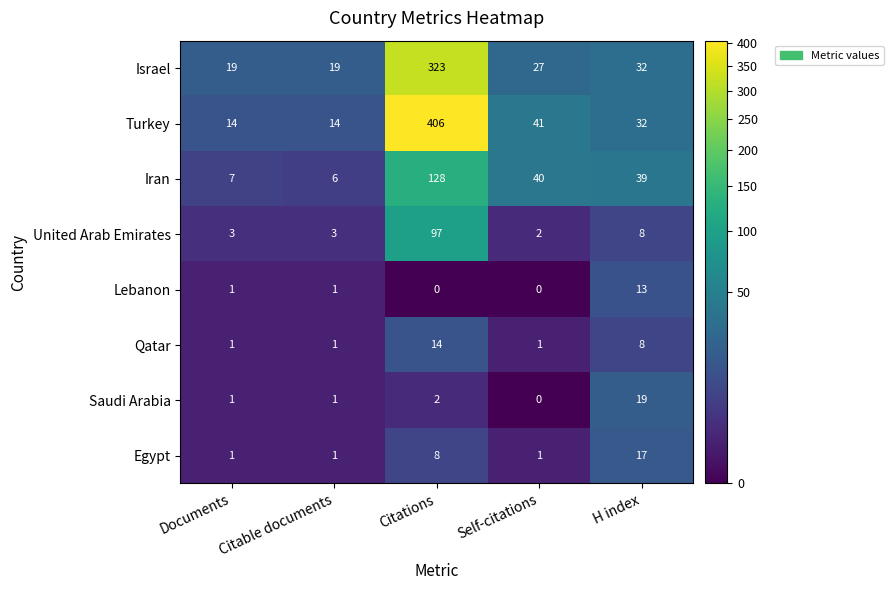

The value of Lebanon at Citable documents is 0. True or false?

False